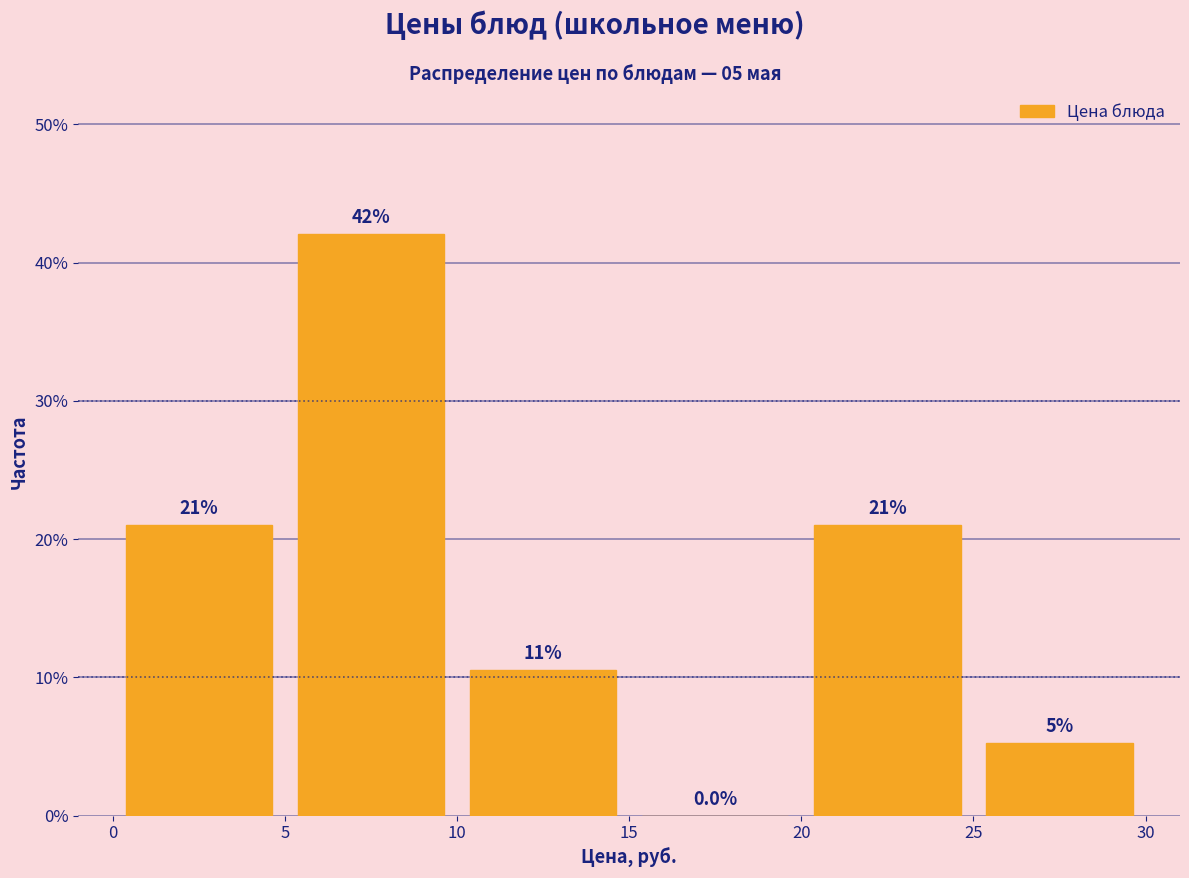

Which range on the x-axis has the tallest bar?

5 to 10